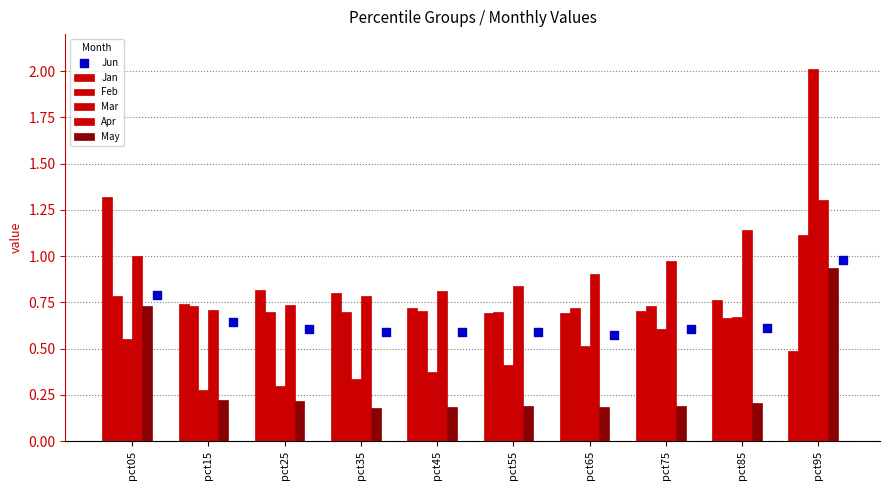

At how many categories does at least one series exceed 0?

10